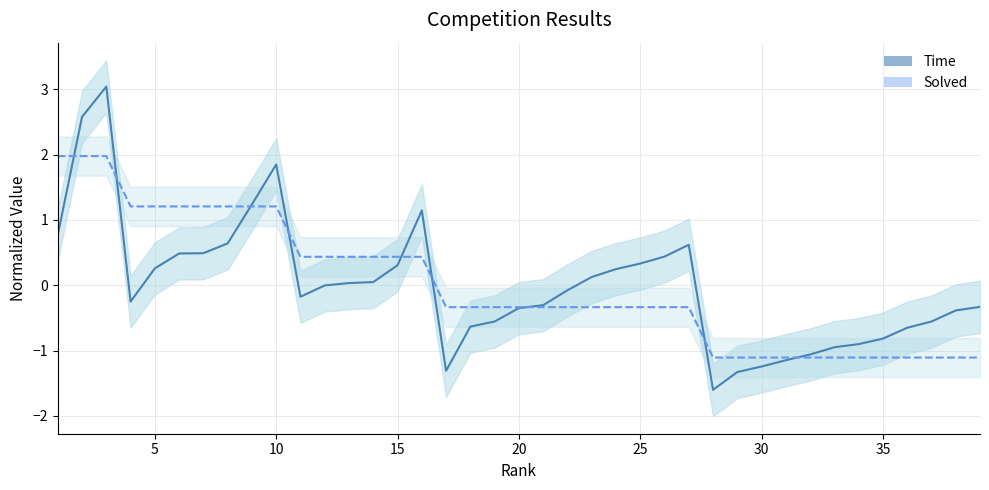

Reading right to left, extract all data points from this chart.

Time: -0.3	-0.4	-0.6	-0.7	-0.8	-0.9	-0.9	-1.1	-1.1	-1.2	-1.3	-1.6	0.6	0.4	0.3	0.2	0.1	-0.1	-0.3	-0.3	-0.6	-0.6	-1.3	1.1	0.3	0.0	0.0	-0.0	-0.2	1.8	1.2	0.6	0.5	0.5	0.3	-0.3	3.0	2.6	0.8
Solved: -1.1	-1.1	-1.1	-1.1	-1.1	-1.1	-1.1	-1.1	-1.1	-1.1	-1.1	-1.1	-0.3	-0.3	-0.3	-0.3	-0.3	-0.3	-0.3	-0.3	-0.3	-0.3	-0.3	0.4	0.4	0.4	0.4	0.4	0.4	1.2	1.2	1.2	1.2	1.2	1.2	1.2	2.0	2.0	2.0